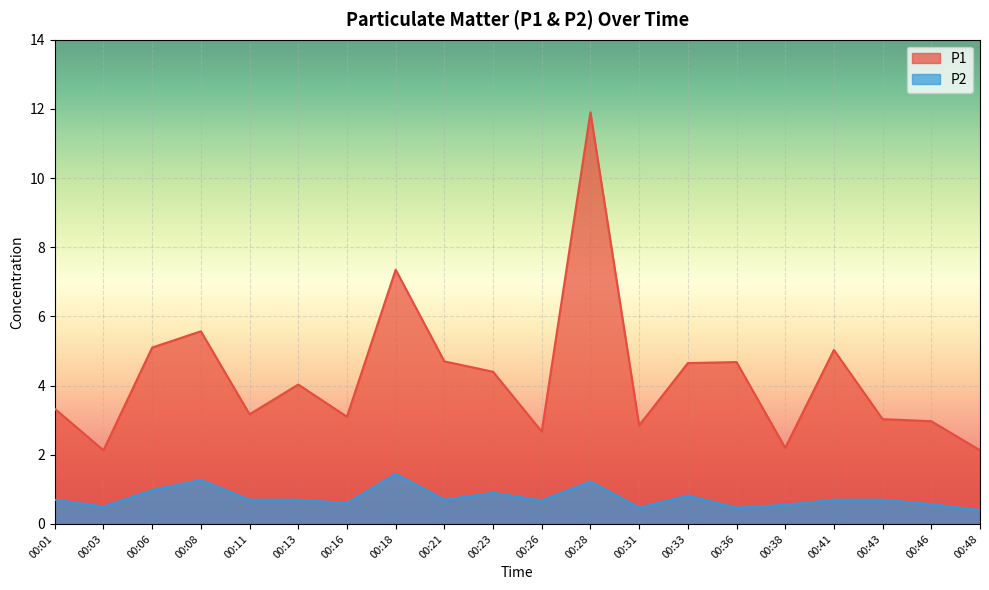

At which category does P1 reach its first local valley?

00:03